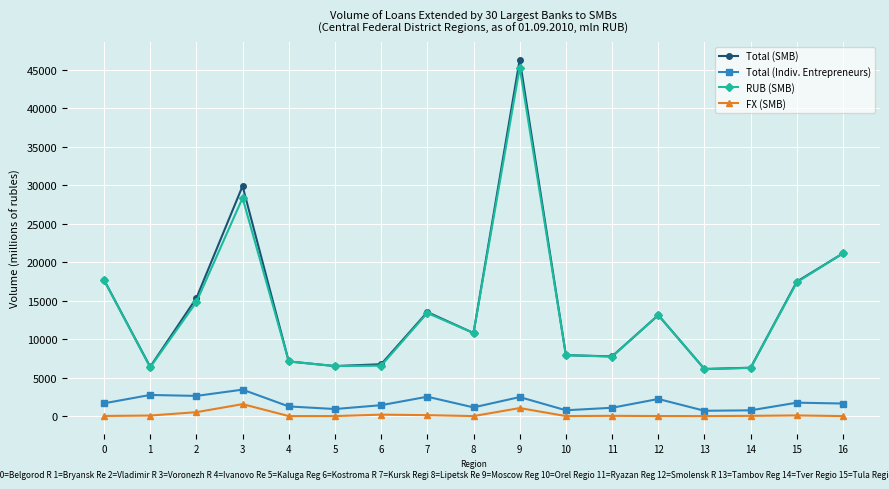

Is this an area chart (filled region under the line)?

No